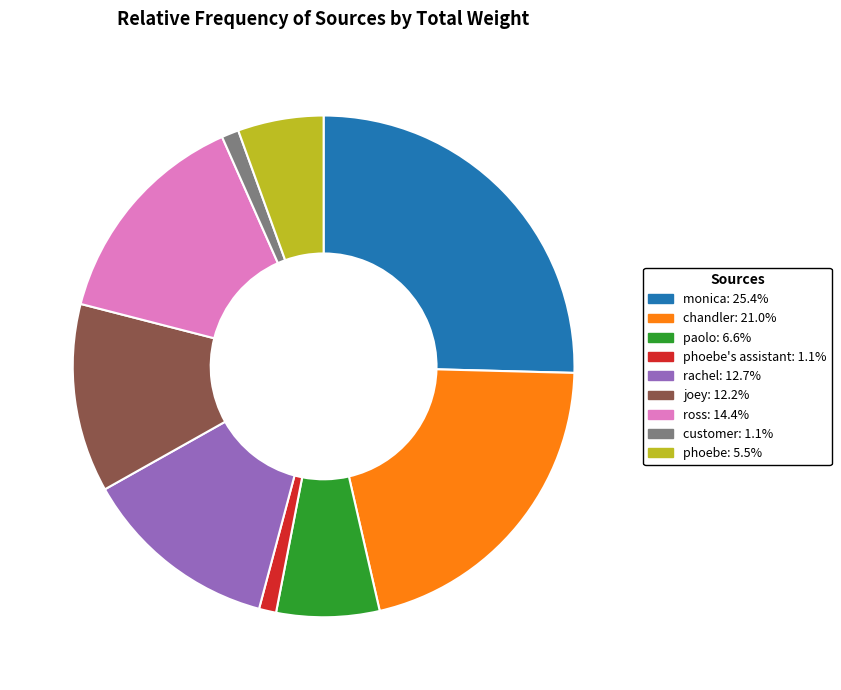

Is there a majority slice in this chart?

No